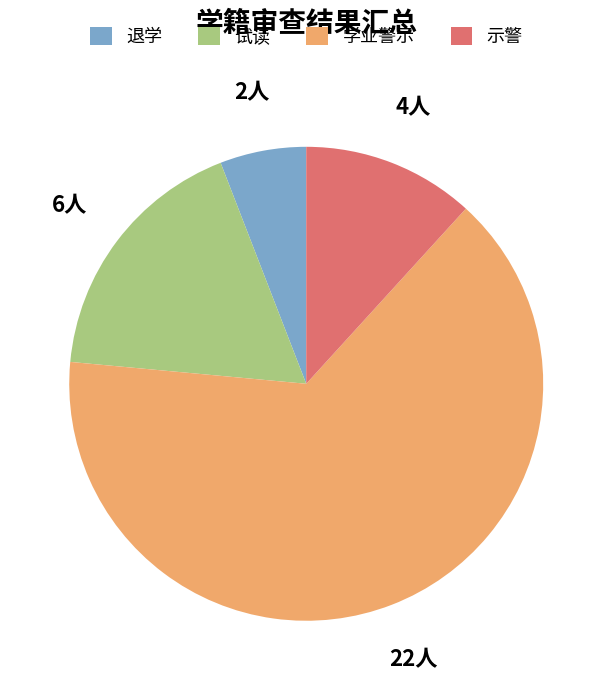

Which slice represents more than half of the pie?

学业警示